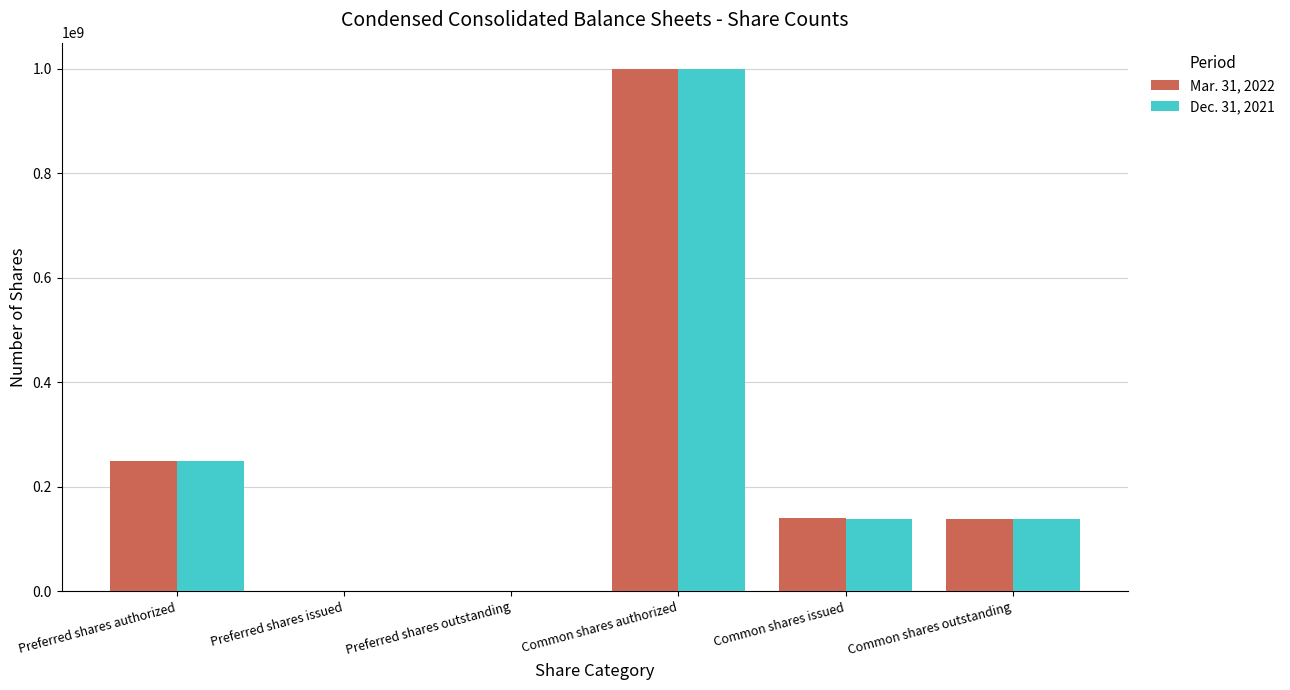

What are all the series names shown in the legend?

Mar. 31, 2022, Dec. 31, 2021